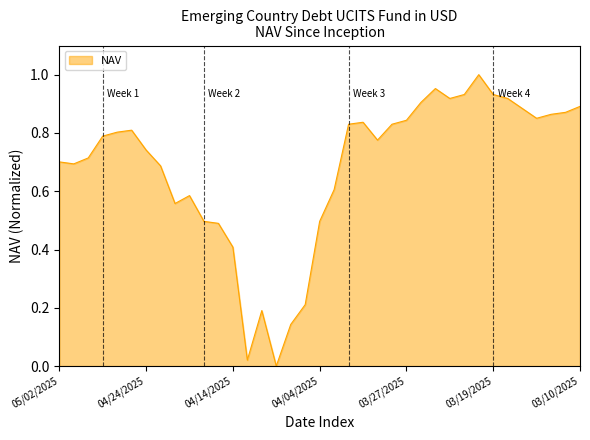

Is this an area chart (filled region under the line)?

Yes